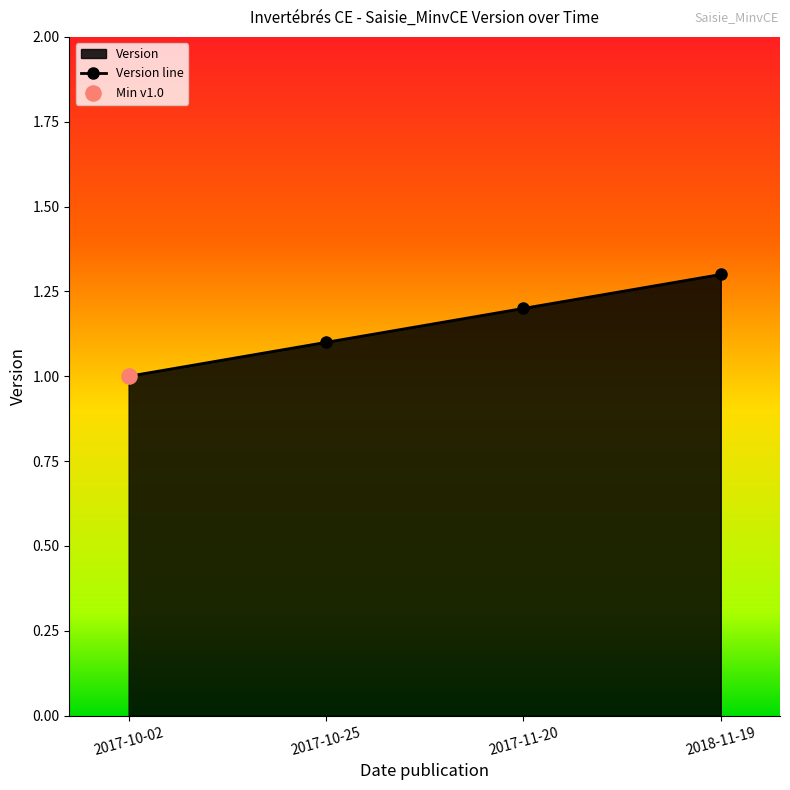

Between 2017-10-02 and 2018-11-19, which is larger?

2018-11-19